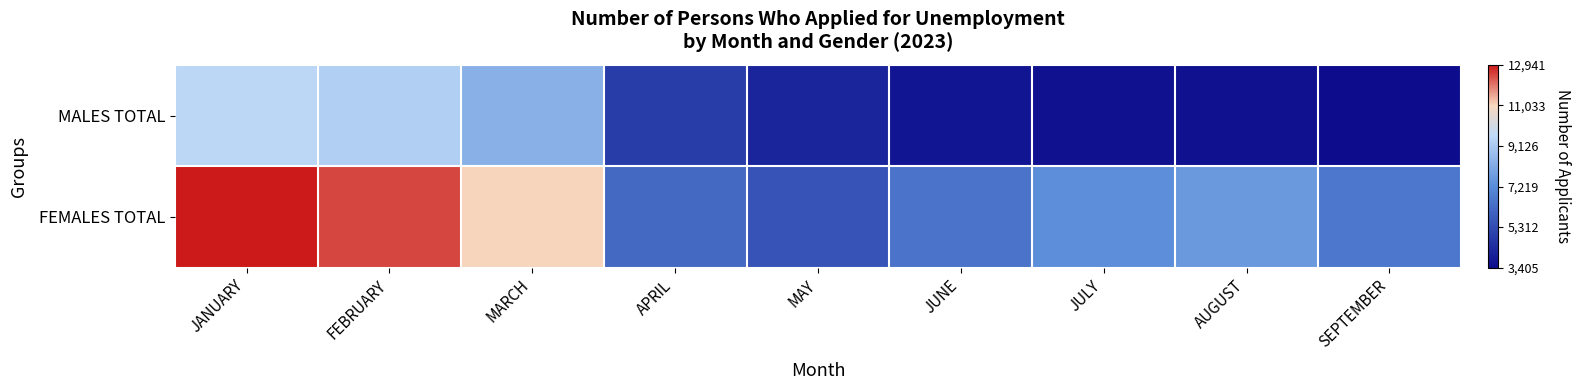

Which has a higher value, MARCH or JULY?

MARCH